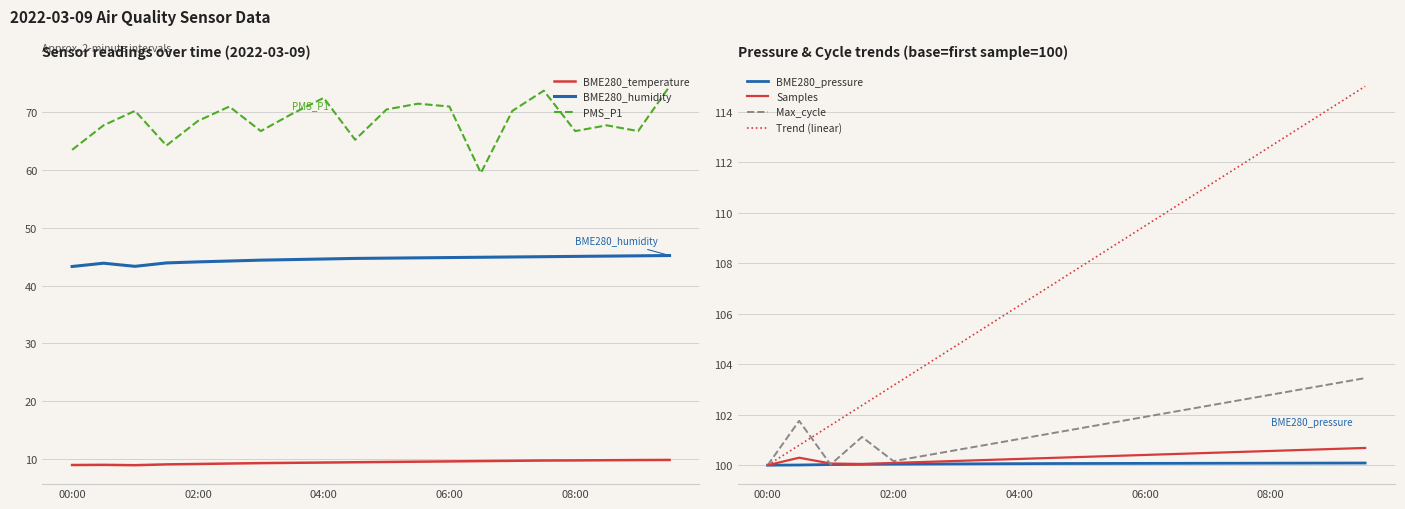

Which series has the largest total across all categories?

PMS_P1